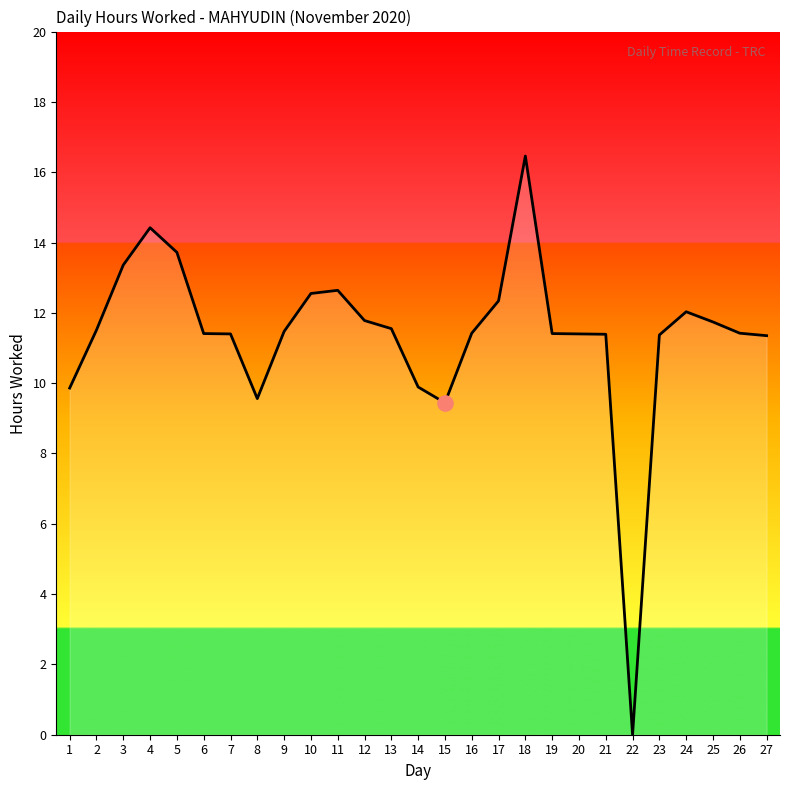

What is the ratio of the value at 23 to the value at 3?

0.9